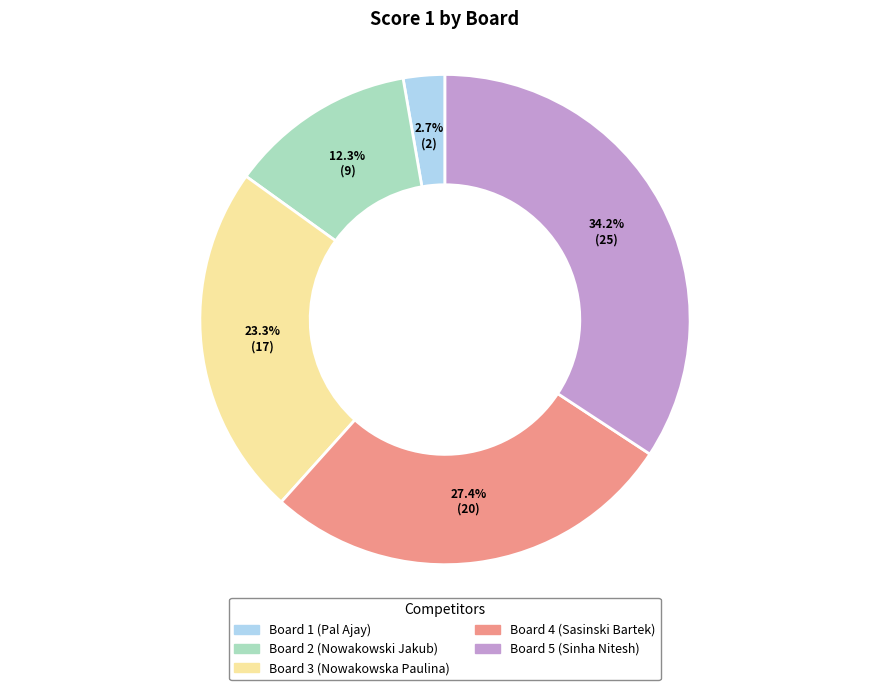

To the nearest percent, what is the average slice percentage?

20%